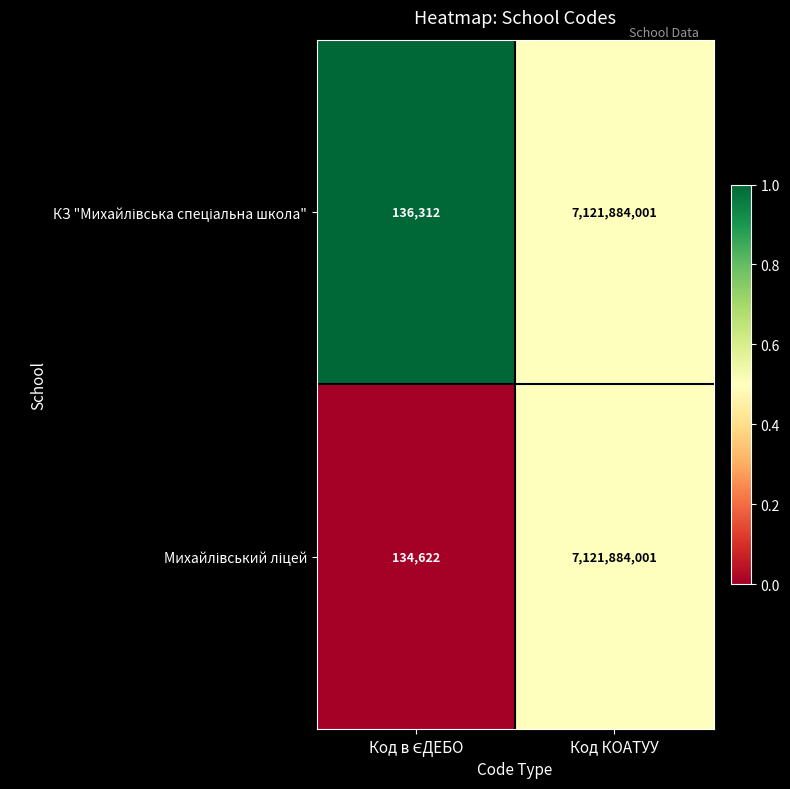

What is the minimum value shown in the chart?

134622